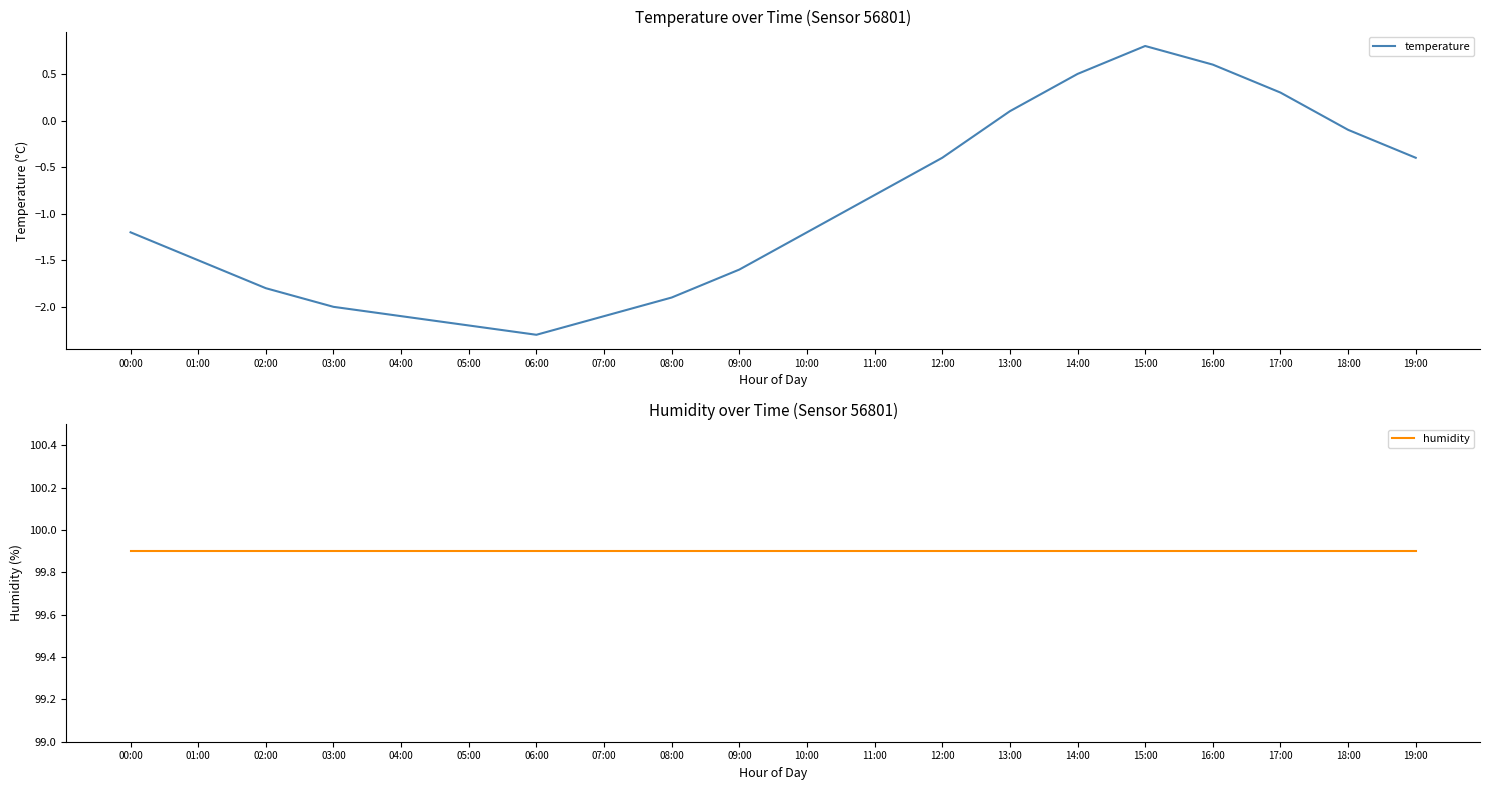

Reading left to right, what are all the values shown in this chart?

temperature: -1.2	-1.5	-1.8	-2.0	-2.1	-2.2	-2.3	-2.1	-1.9	-1.6	-1.2	-0.8	-0.4	0.1	0.5	0.8	0.6	0.3	-0.1	-0.4
humidity: 99.9	99.9	99.9	99.9	99.9	99.9	99.9	99.9	99.9	99.9	99.9	99.9	99.9	99.9	99.9	99.9	99.9	99.9	99.9	99.9